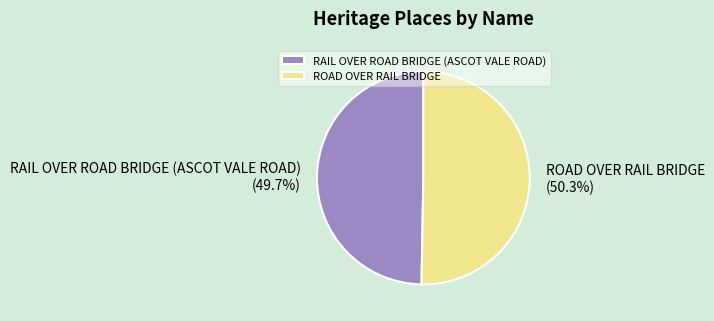

Count the number of slices in the pie.

2